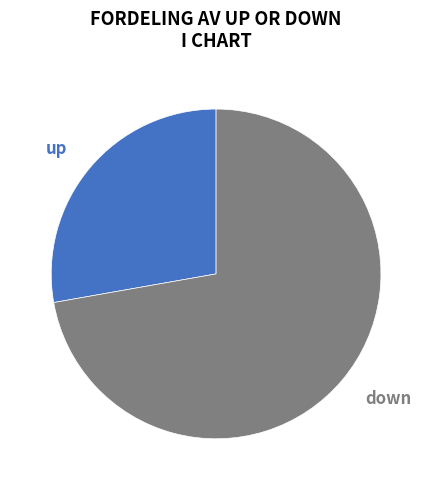

Is the sum of up and down greater than half?

Yes